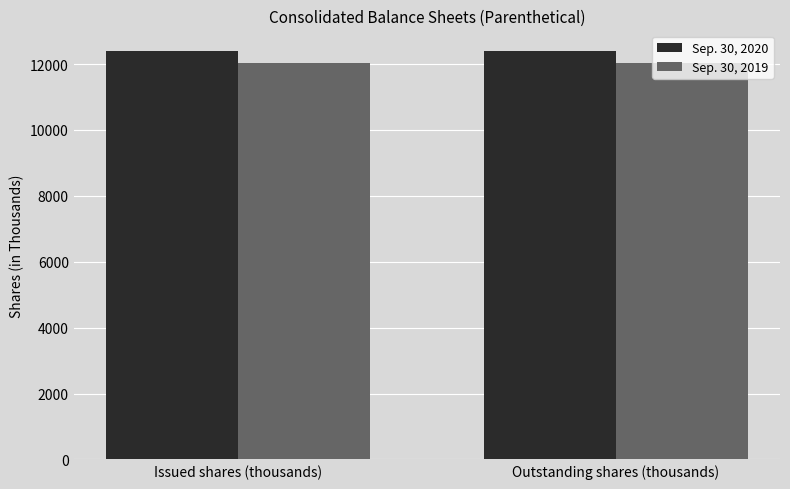

Reading left to right, extract all data points from this chart.

Sep. 30, 2020: Issued shares (thousands)=12404	Outstanding shares (thousands)=12404
Sep. 30, 2019: Issued shares (thousands)=12036	Outstanding shares (thousands)=12036